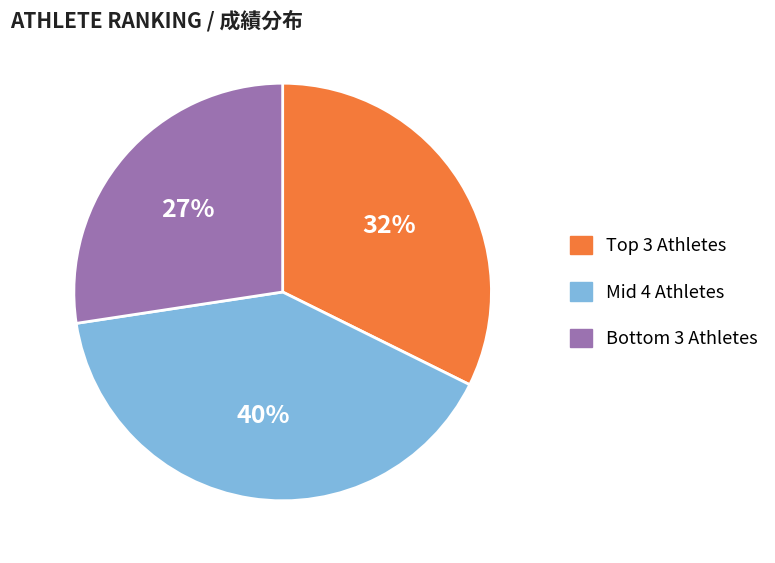

To the nearest percent, what is the difference between the largest and smallest slice percentages?

13%